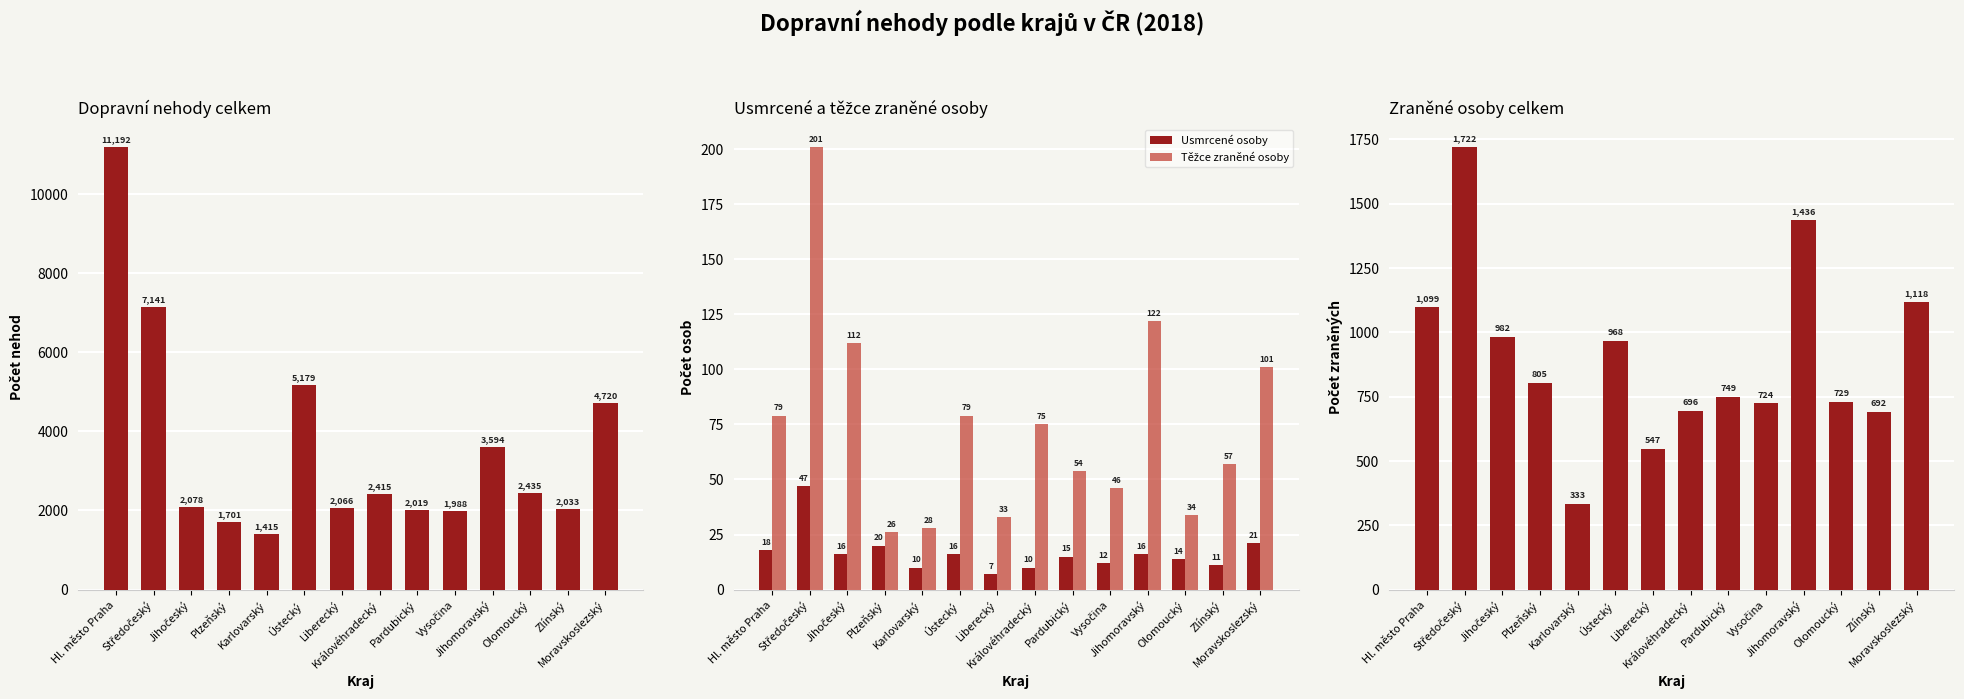

The value of Usmrcené osoby at Ústecký is 4. True or false?

False